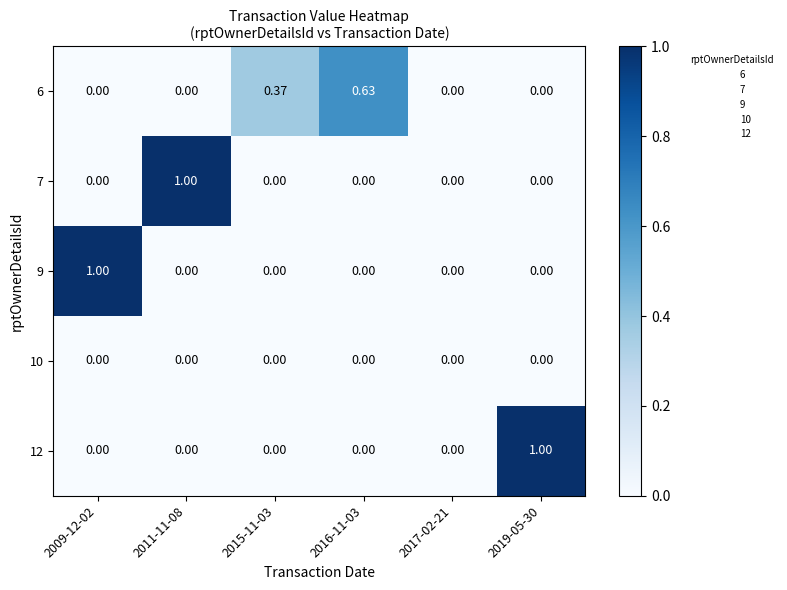

Is the value of 12 at 2019-05-30 greater than the value of 10 at 2009-12-02?

Yes